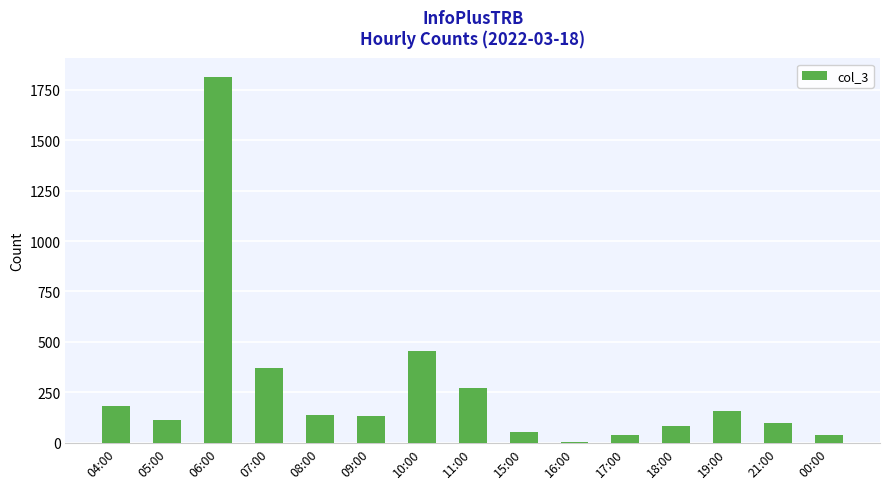

Which has a higher value, 19:00 or 07:00?

07:00